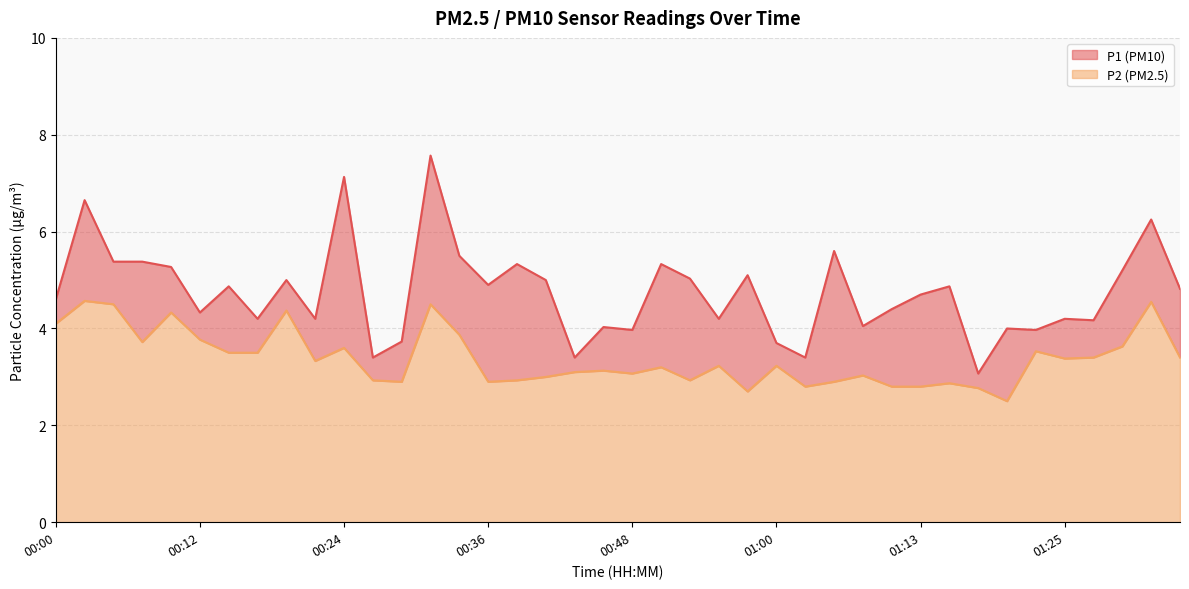

True or false: P1 and P2 cross at least once.

False